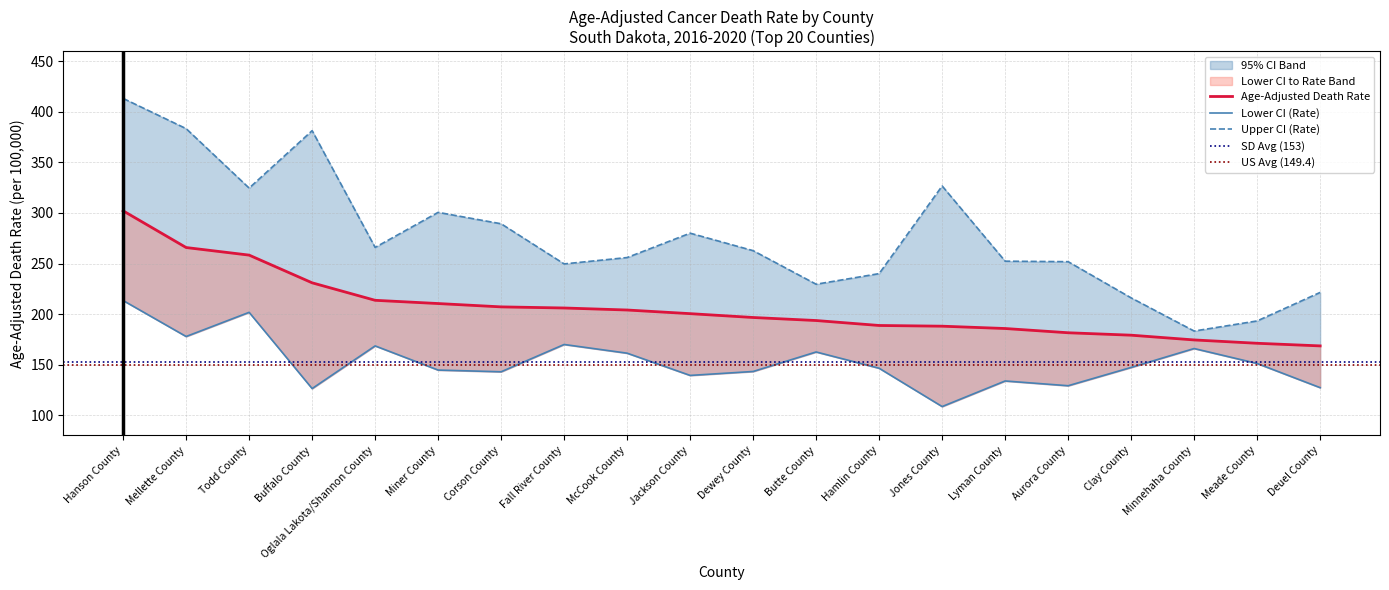

How many data points in Upper CI (Rate) are above 262?

10